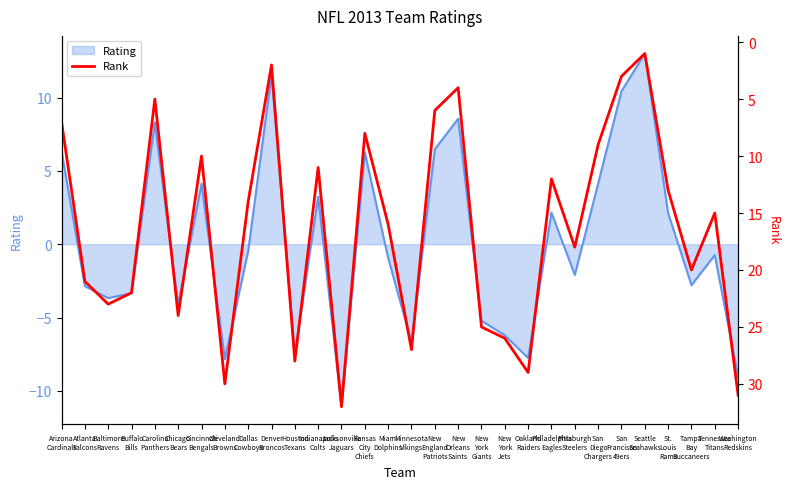

At which label is the value closest to 16?

Miami
Dolphins